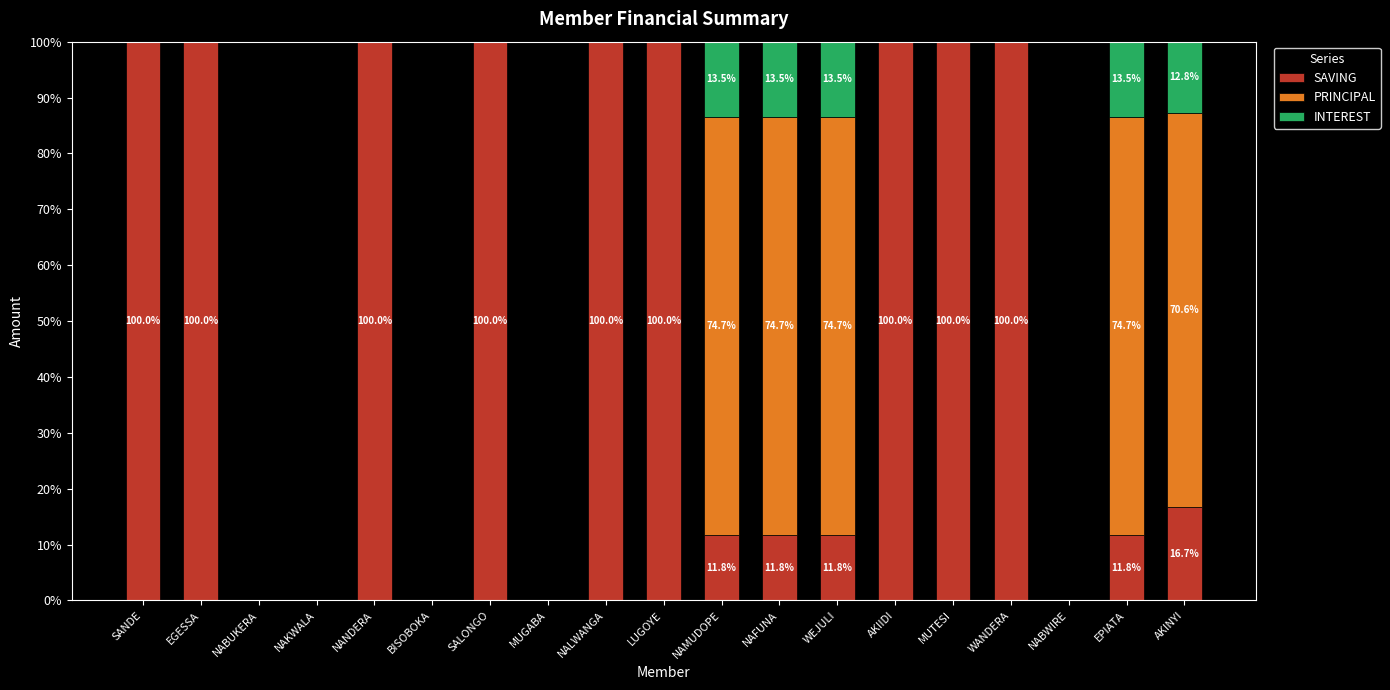

The SAVING series shows 164.5 at AKIIDI. True or false?

False